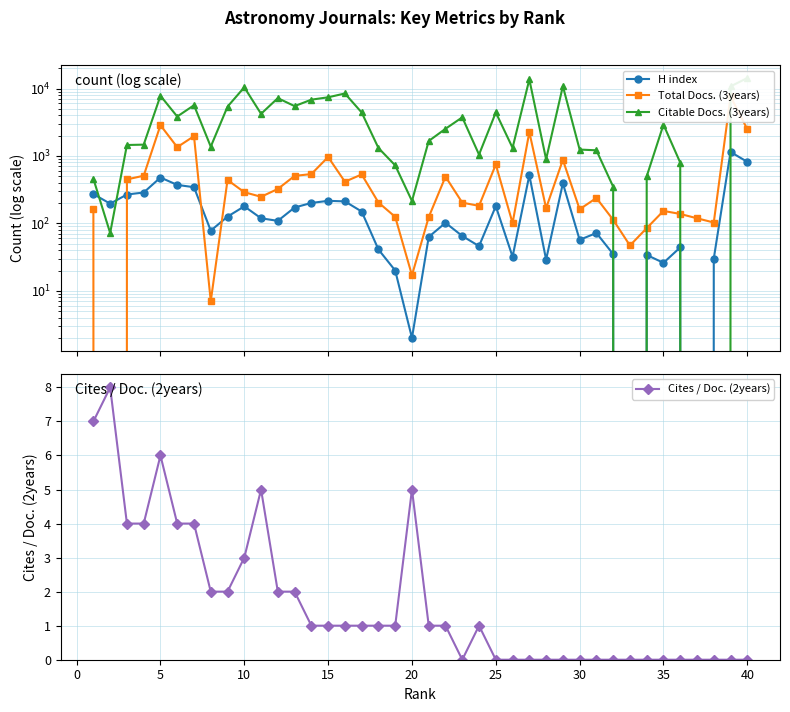

Which series has the largest total across all categories?

Citable Docs. (3years)